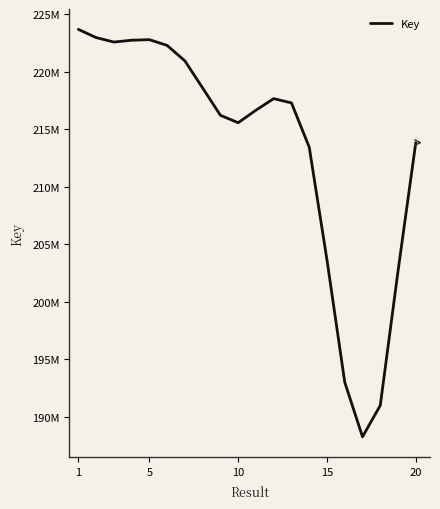

Is this an area chart (filled region under the line)?

No